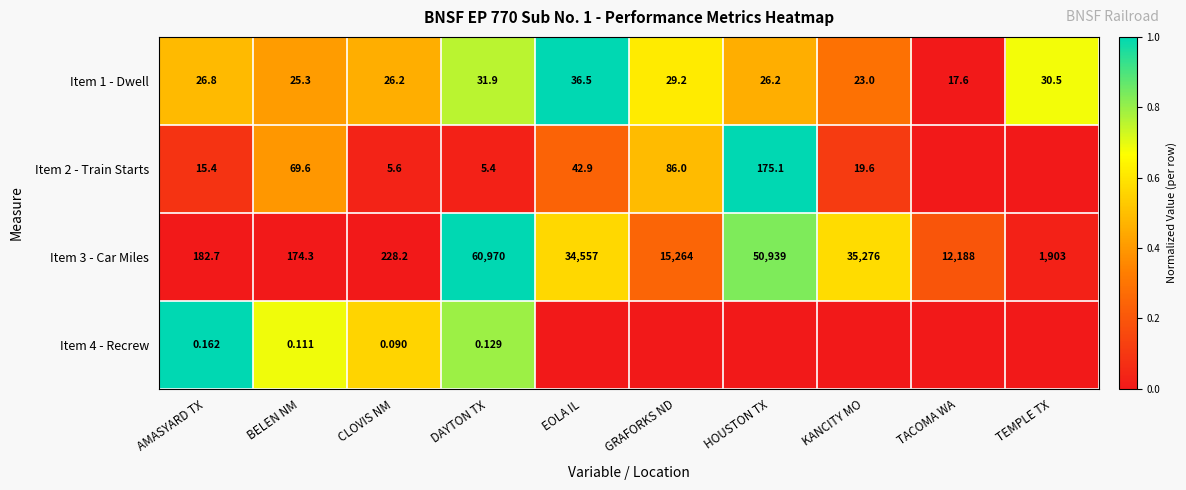

At which label does Item 1 - Dwell reach its minimum?

TACOMA WA